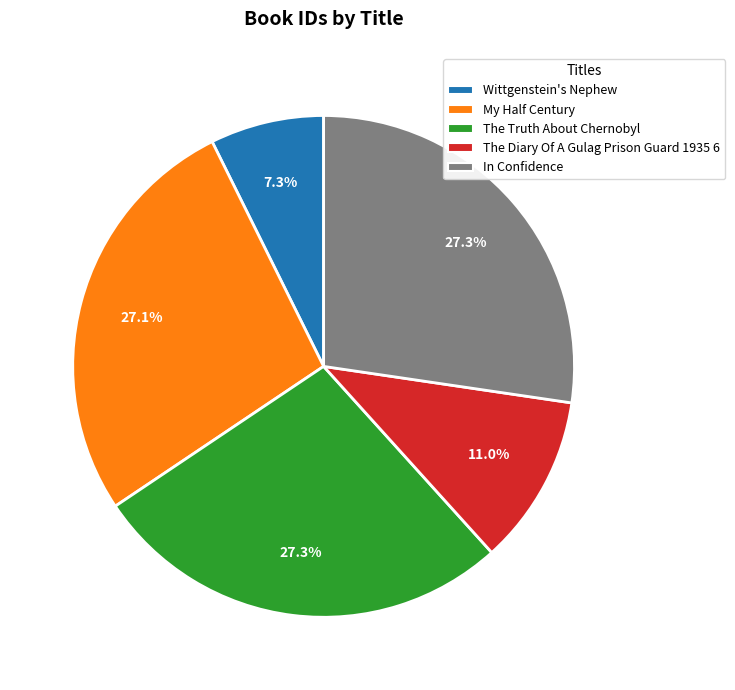

Combined, do The Diary Of A Gulag Prison Guard 1935 6 and In Confidence account for over 50%?

No